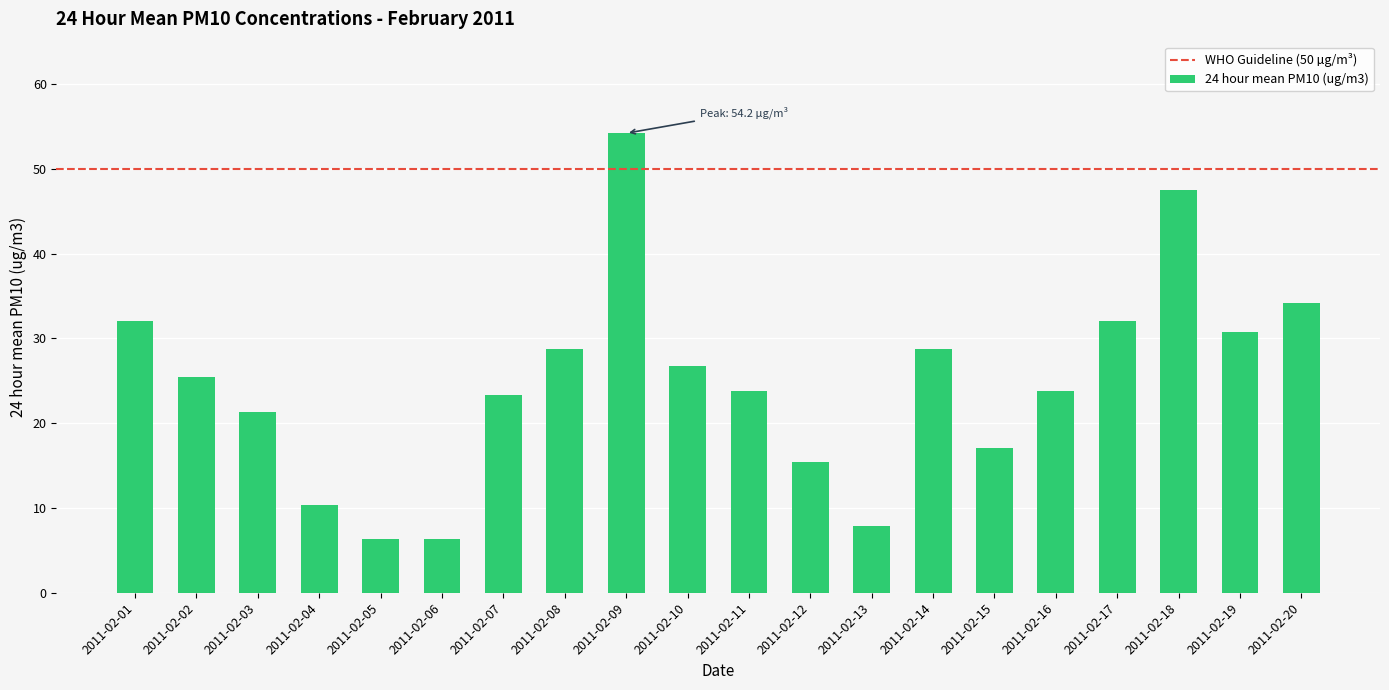

Is it true that the value at 2011-02-02 is 37.0?

False